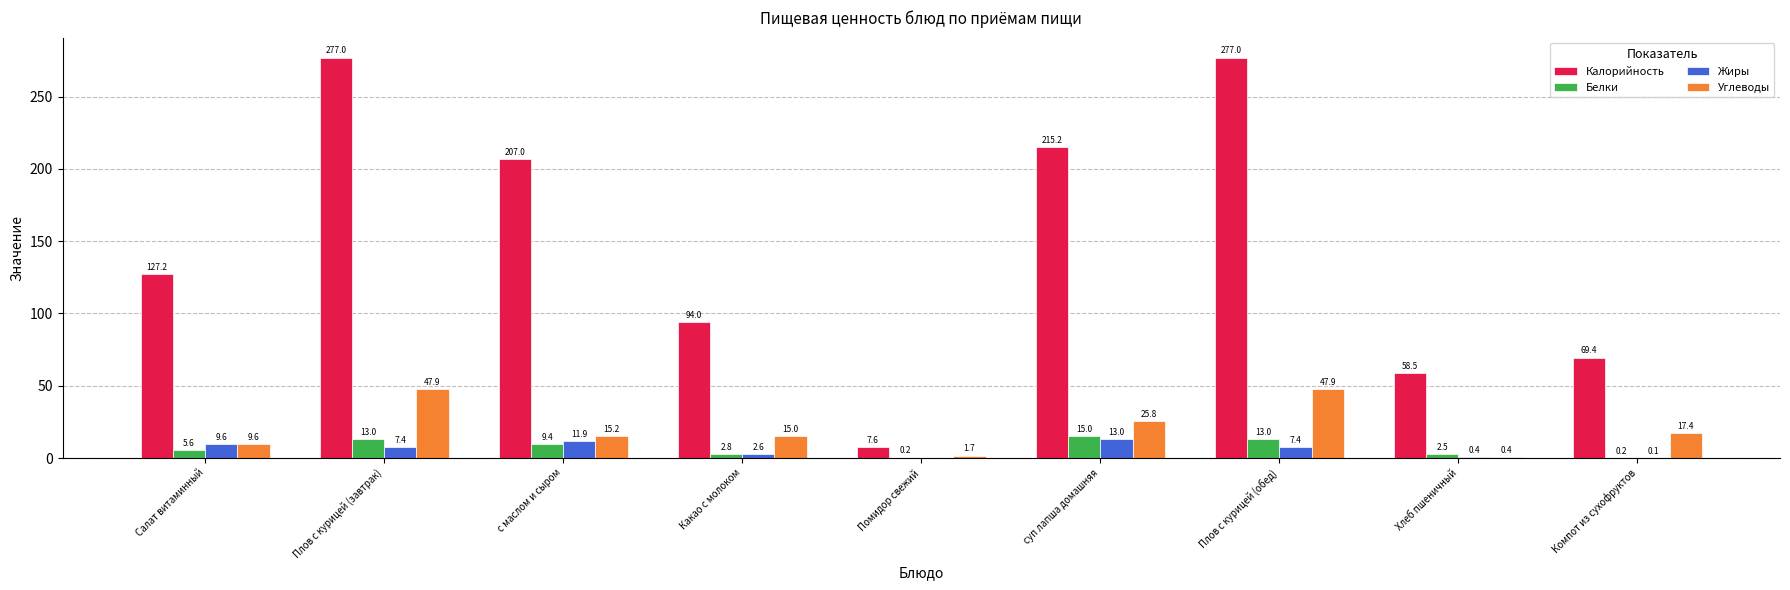

Is the value of Калорийность at Компот из сухофруктов greater than the value of Белки at Хлеб пшеничный?

Yes